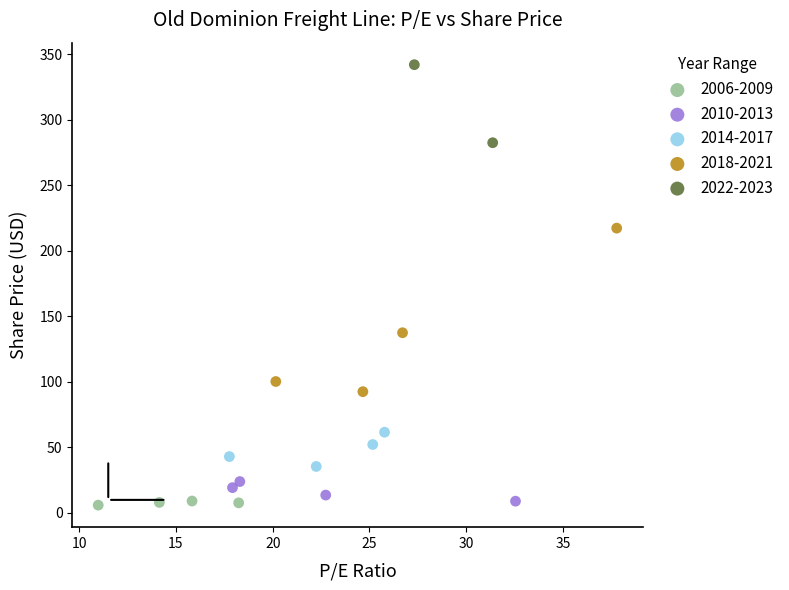

What are all the series names shown in the legend?

2006-2009, 2010-2013, 2014-2017, 2018-2021, 2022-2023